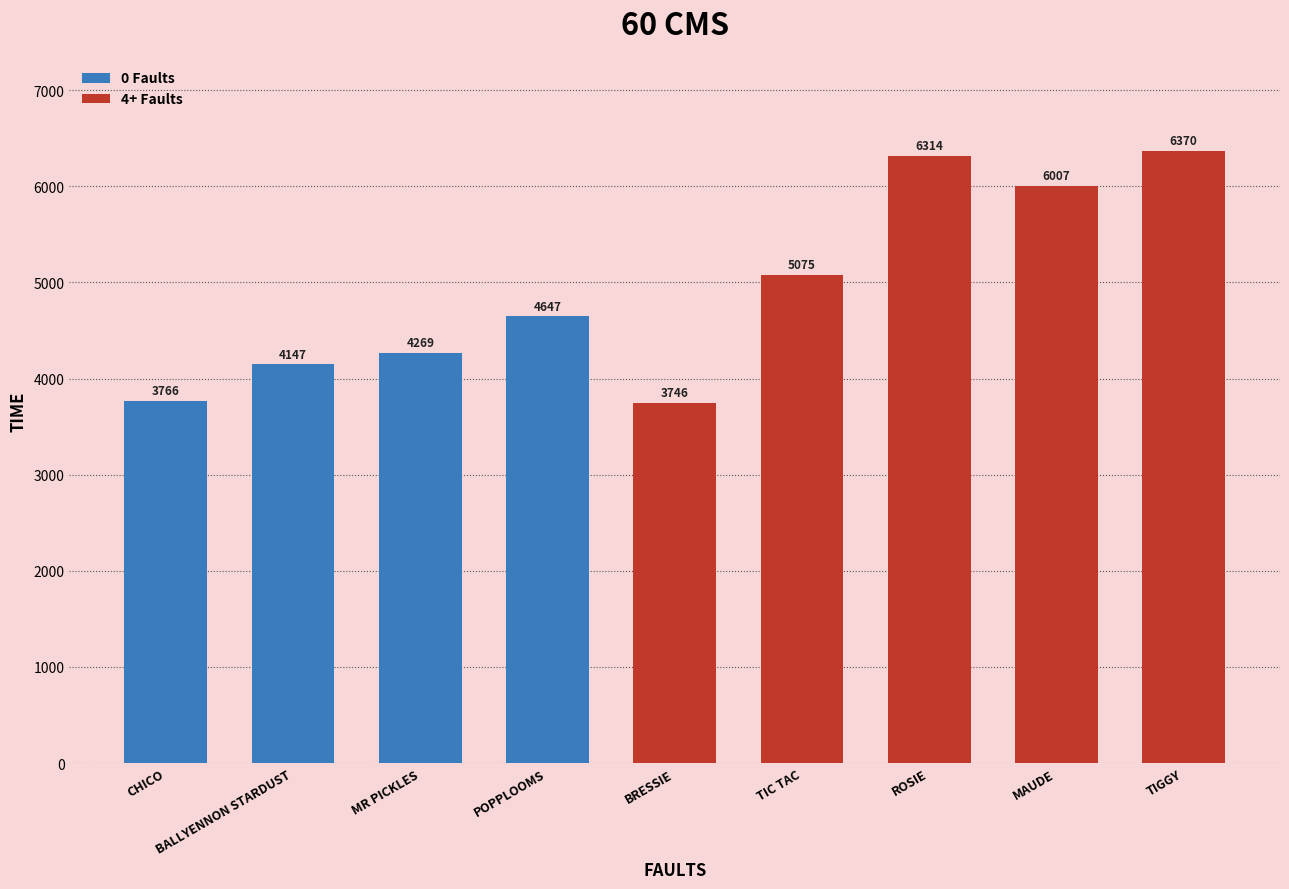

What is the minimum value shown in the chart?

3746